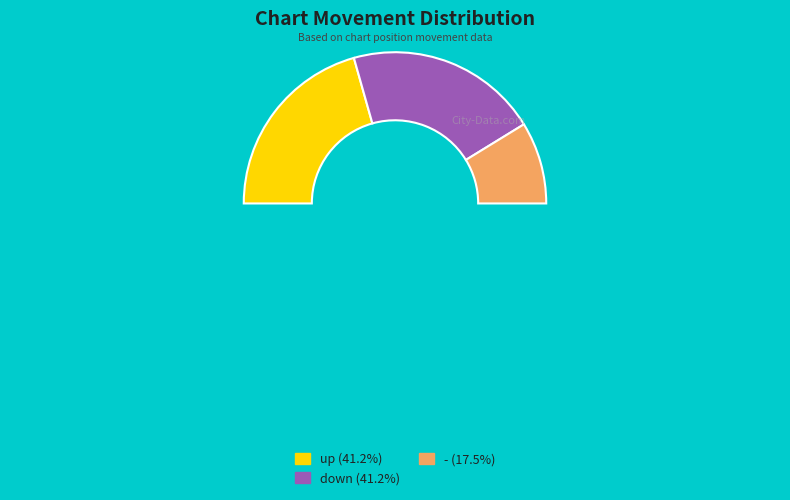

How many segments does this pie chart have?

3